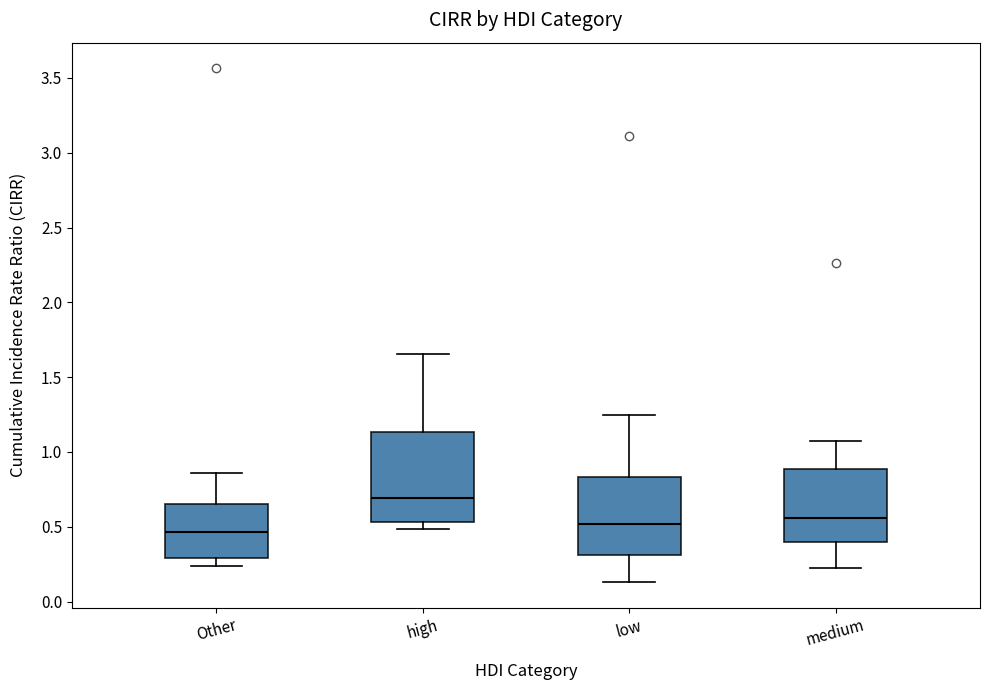

Reading left to right, transcribe this box plot: for each box, give where its median line is, the range the box spans, and where its two whiskers end, as read against the y-axis. The values are not printed on the chart, so give them approximately, as read against the axis.

Other: median 0.45, box 0.30 to 0.65, whiskers 0.25 to 0.85
high: median 0.70, box 0.55 to 1.15, whiskers 0.50 to 1.65
low: median 0.50, box 0.30 to 0.85, whiskers 0.15 to 1.25
medium: median 0.55, box 0.40 to 0.90, whiskers 0.20 to 1.05